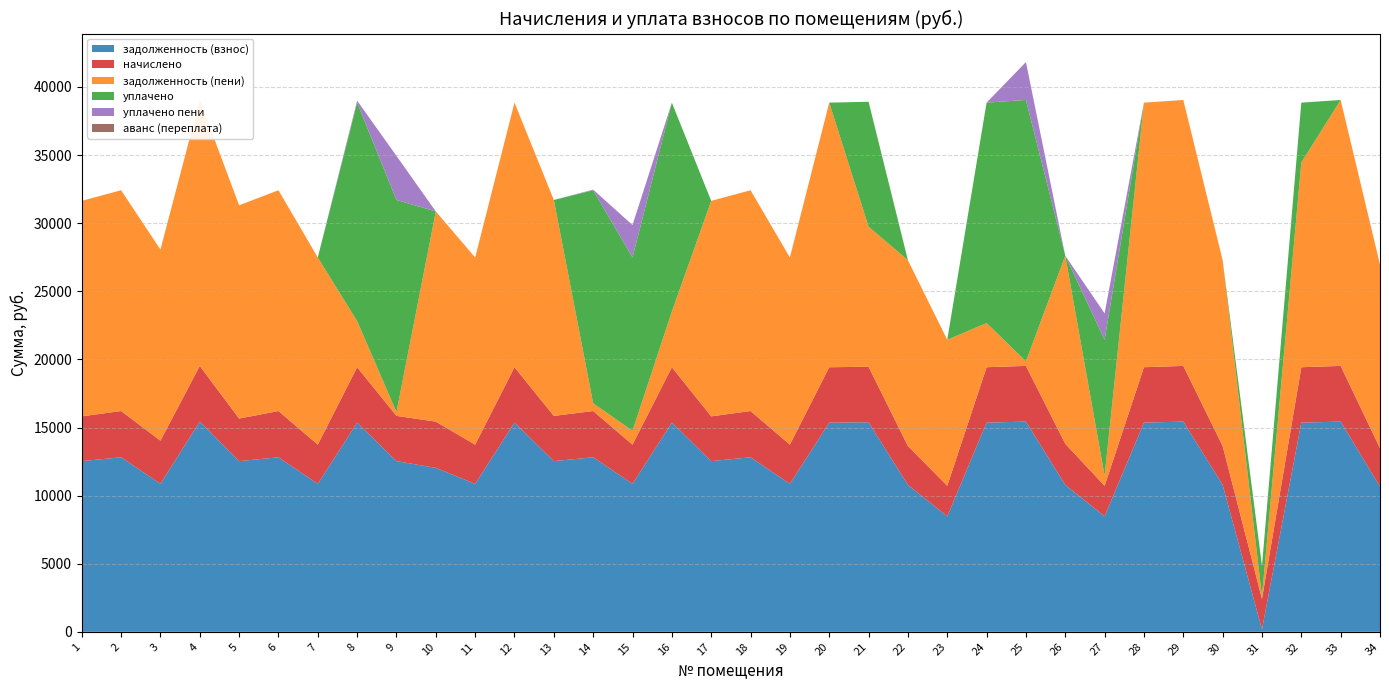

Reading right to left, what are all the values shown in this chart?

задолженность (взнос): 10657.2	15433.7	15356.6	178.6	10785.6	15433.7	15356.6	8474.4	10785.6	15433.7	15356.6	8474.4	10785.6	15382.3	15356.6	10862.6	12814.3	12531.8	15356.6	10862.6	12814.3	12531.8	15356.6	10862.6	12035.9	12531.8	15356.6	10862.6	12814.3	12531.8	15433.7	10862.6	12814.3	12531.8
начислено: 2823.7	4089.2	4068.8	2245.3	2857.7	4089.2	4068.8	2245.3	3020.2	4089.2	4068.8	2245.3	2857.7	4075.6	4068.8	2878.1	3395.2	3287.9	4068.8	2878.1	3395.2	3320.4	4068.8	2878.1	3395.2	3320.4	4068.8	2878.1	3395.2	3125.4	4089.2	3170.4	3395.2	3287.9
задолженность (пени): 13480.9	19522.9	15026.5	186.9	13643.3	19522.9	19425.5	730.9	13805.8	334.5	3246.8	10719.7	13643.3	10287.9	19425.5	13740.7	16209.5	15819.7	4087.4	1022.3	565.9	15852.2	19425.5	13740.7	15431.0	276.7	3390.7	13740.7	16209.5	15657.2	19522.9	14033.0	16209.5	15819.7
уплачено: 0.0	0.0	4399.0	2237.0	0.0	0.0	0.0	9988.8	0.0	19188.5	16178.7	0.0	0.0	9170.0	0.0	0.0	0.0	0.0	15338.1	12718.4	15643.6	0.0	0.0	0.0	0.0	15575.5	16034.8	0.0	0.0	0.0	0.0	0.0	0.0	0.0
уплачено пени: 0.0	0.0	0.0	0.0	0.0	0.0	0.0	1940.7	0.0	2783.4	0.0	0.0	0.0	0.0	0.0	0.0	0.0	0.0	0.0	2385.0	45.8	0.0	0.0	0.0	0.0	3234.5	143.9	0.0	0.0	0.0	0.0	0.0	0.0	0.0
аванс (переплата): 0.0	0.0	0.0	0.0	0.0	0.0	0.0	0.0	0.0	0.0	0.0	0.0	0.0	0.0	0.0	0.0	0.0	0.0	0.0	0.0	0.0	0.0	0.0	0.0	0.0	0.0	0.0	0.0	0.0	0.0	0.0	0.0	0.0	0.0